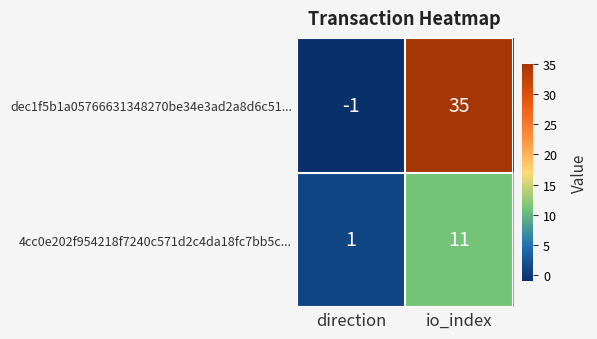

What is the sum of the dec1f5b1a05766631348270be34e3ad2a8d6c51... values at direction and io_index?

34